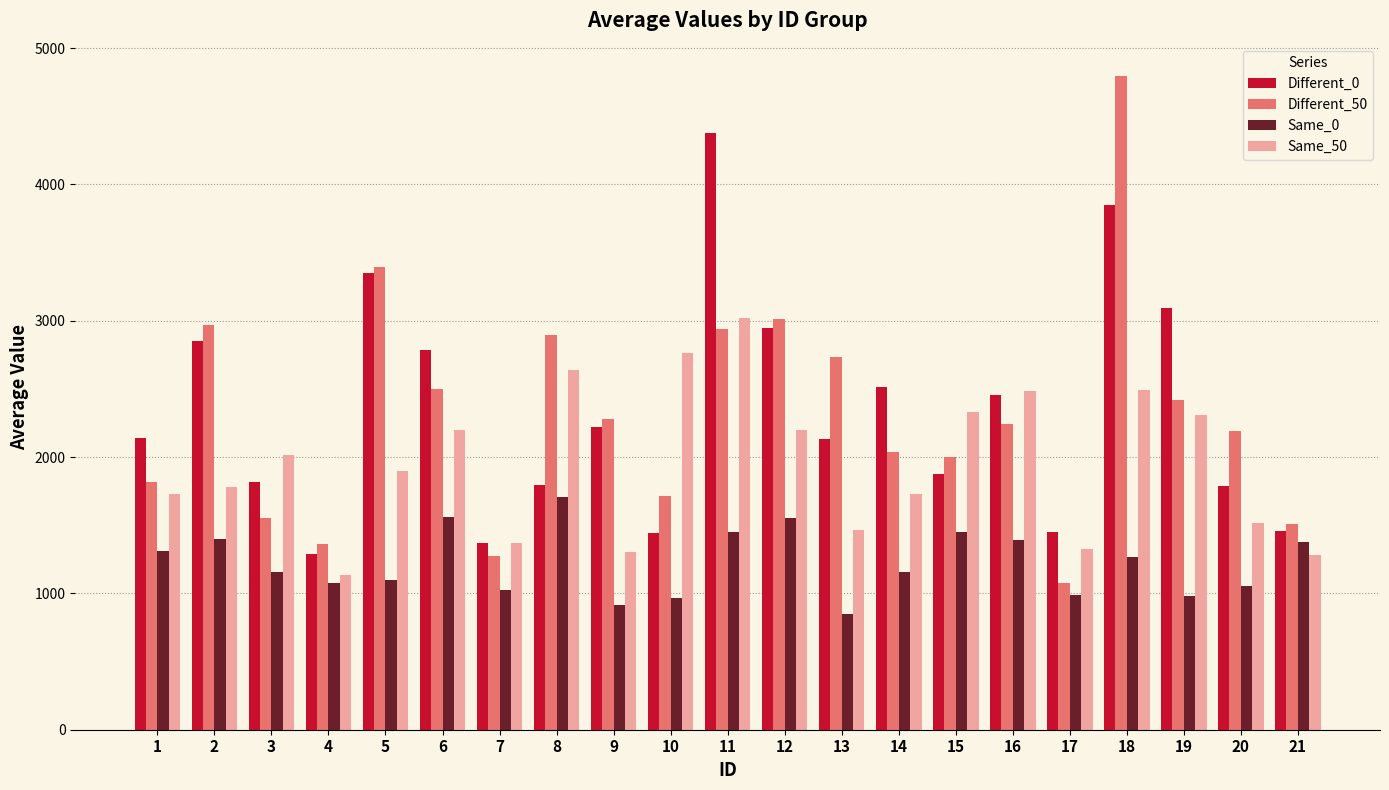

At which category does the chart reach its peak across all series?

18